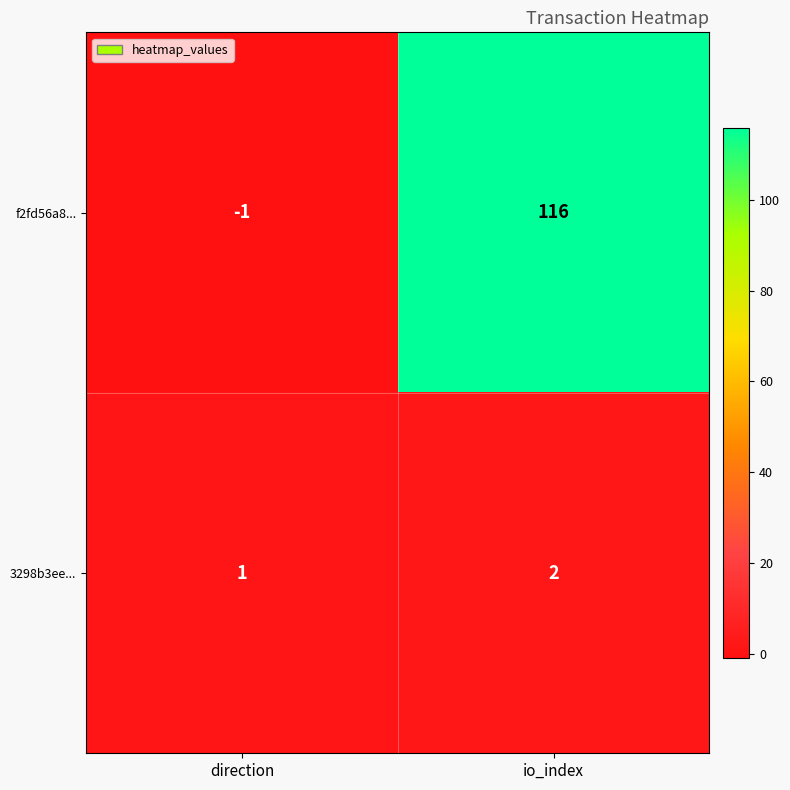

Is it true that 3298b3ee... equals 1 at io_index?

False